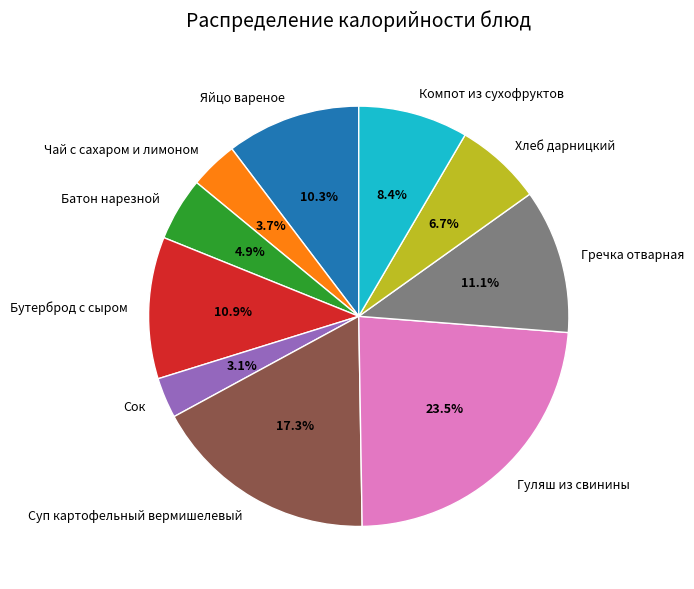

To the nearest percent, what is the difference between the Яйцо вареное and Хлеб дарницкий slice percentages?

4%